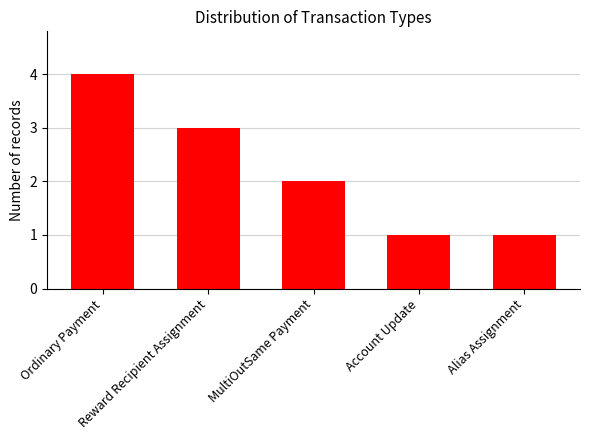

What is the greatest value displayed?

4